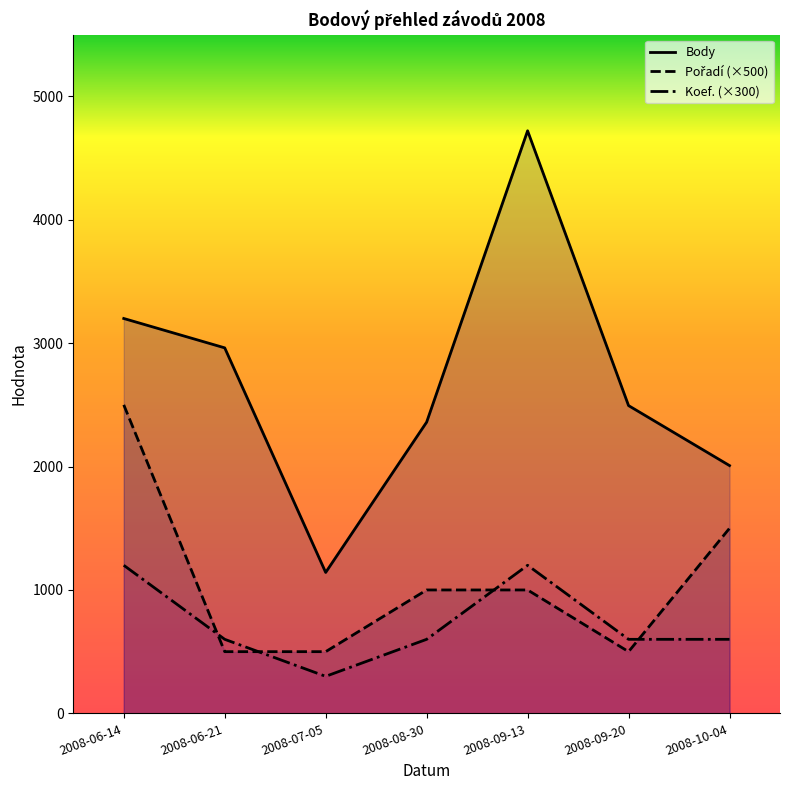

The Koef. (×300) series shows 175 at 2008-07-05. True or false?

False